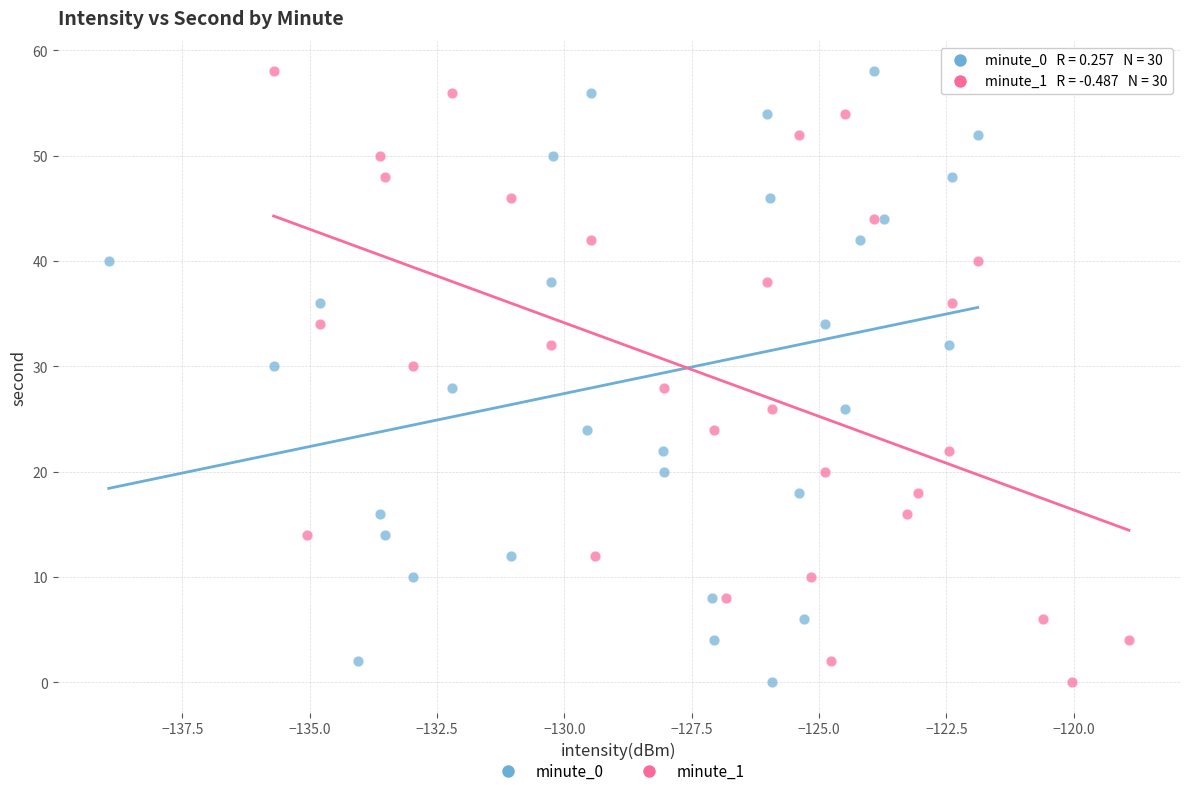

What are all the series names shown in the legend?

minute_0, minute_1